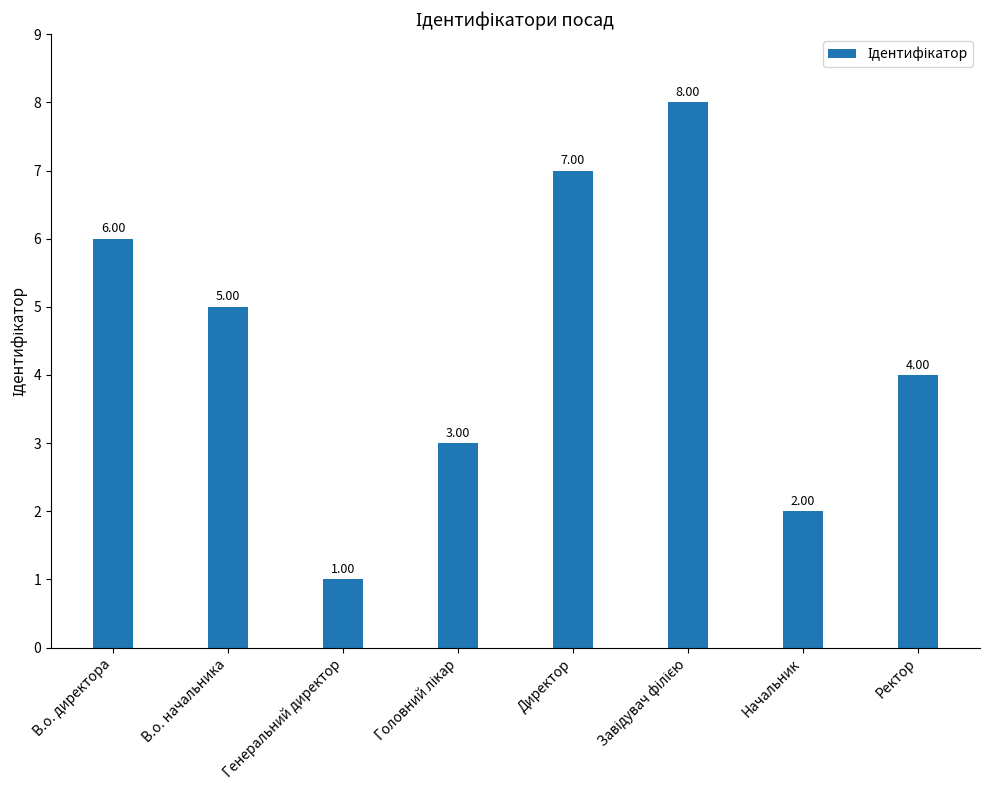

At which category does the chart reach its minimum across all series?

Генеральний директор